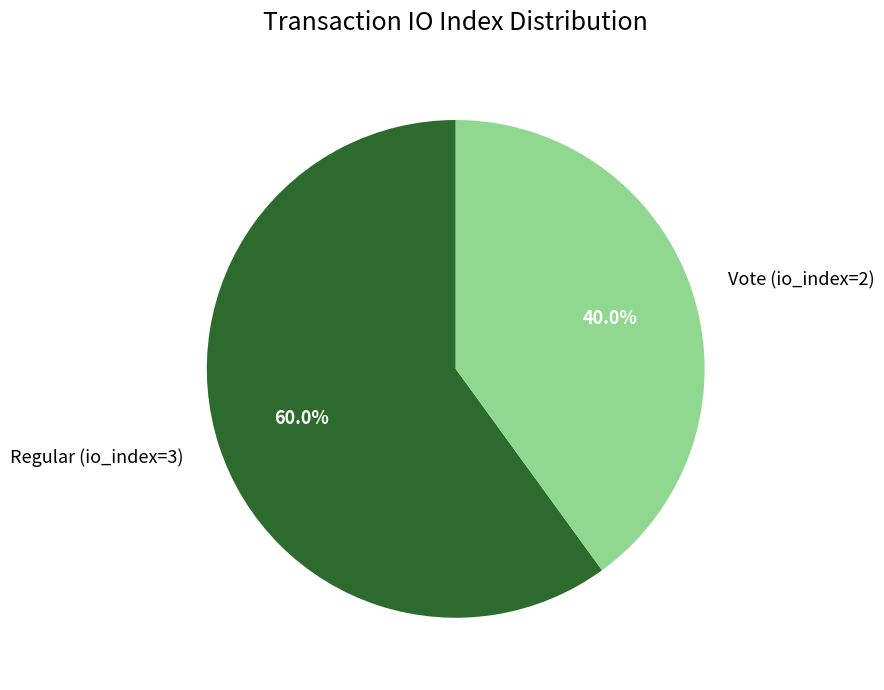

To the nearest percent, what is the combined percentage of Vote (io_index=2) and Regular (io_index=3)?

100%